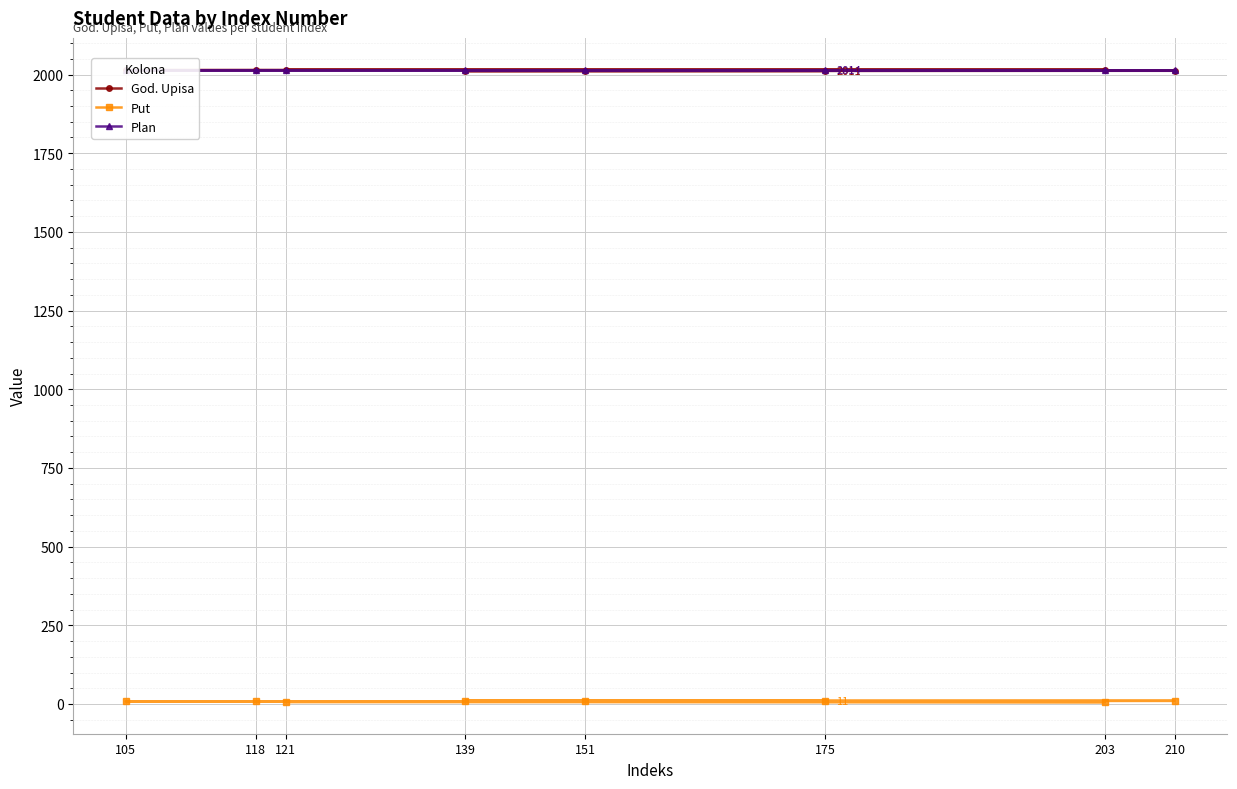

Is the value of Plan at 210 greater than the value of God. Upisa at 151?

Yes